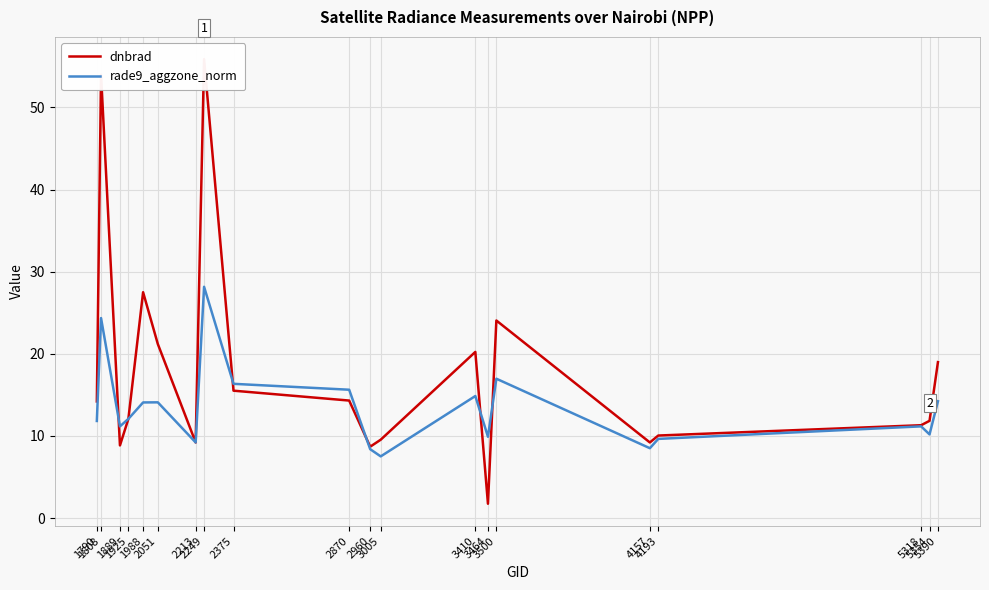

What is the minimum value for rade9_aggzone_norm?

7.5